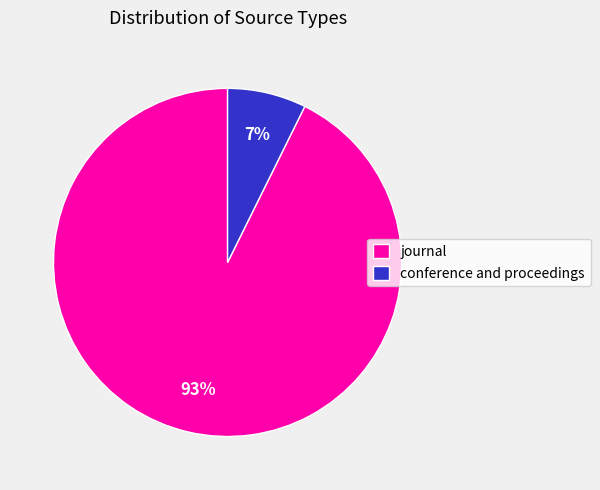

The journal slice represents 93% of the pie. True or false?

True